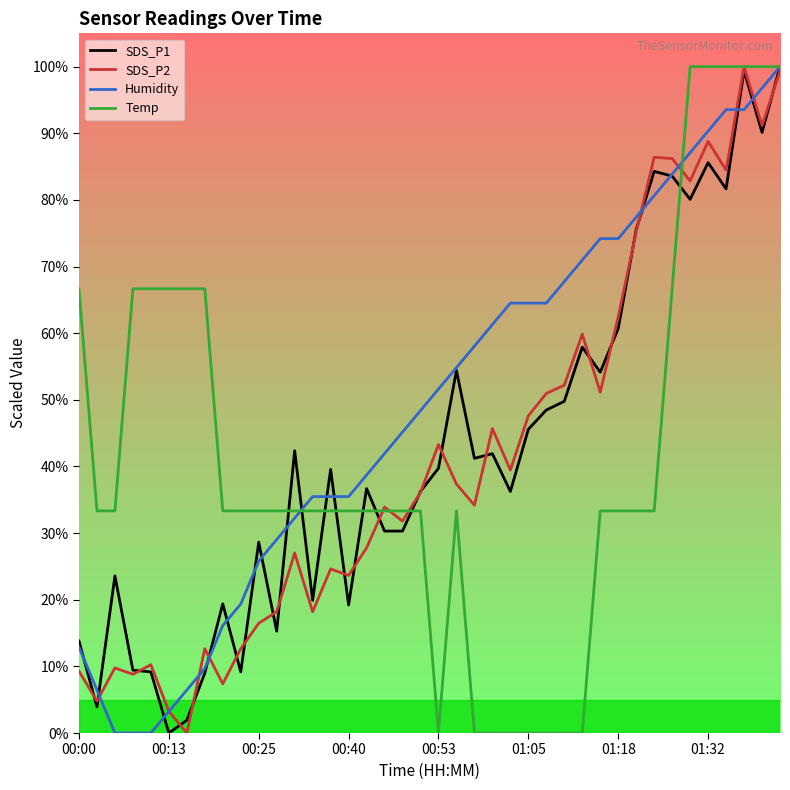

How many lines are shown in the chart?

4